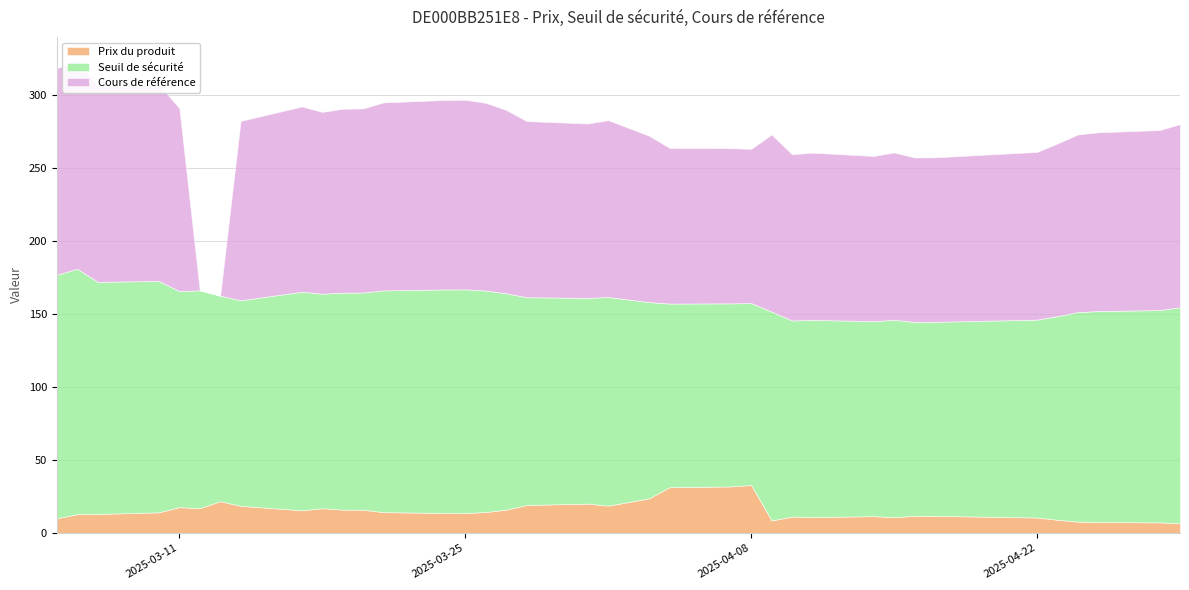

What is the total value across all series at 2025-03-24?

296.7